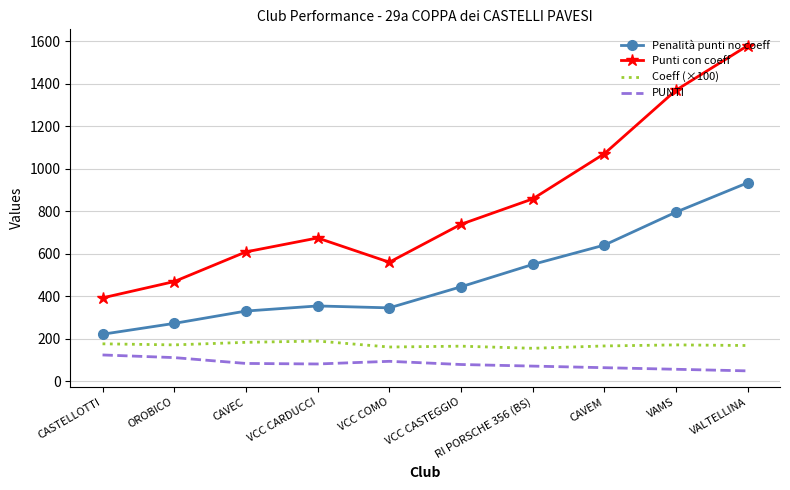

At which category does the chart reach its peak across all series?

VALTELLINA